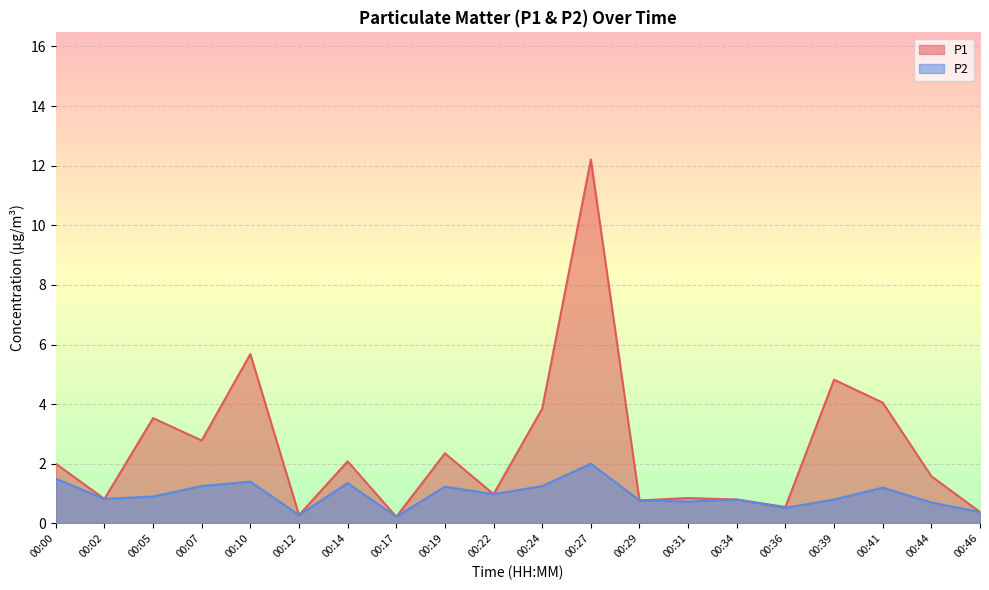

What is the difference between the maximum and minimum values in the P2 series?

1.8